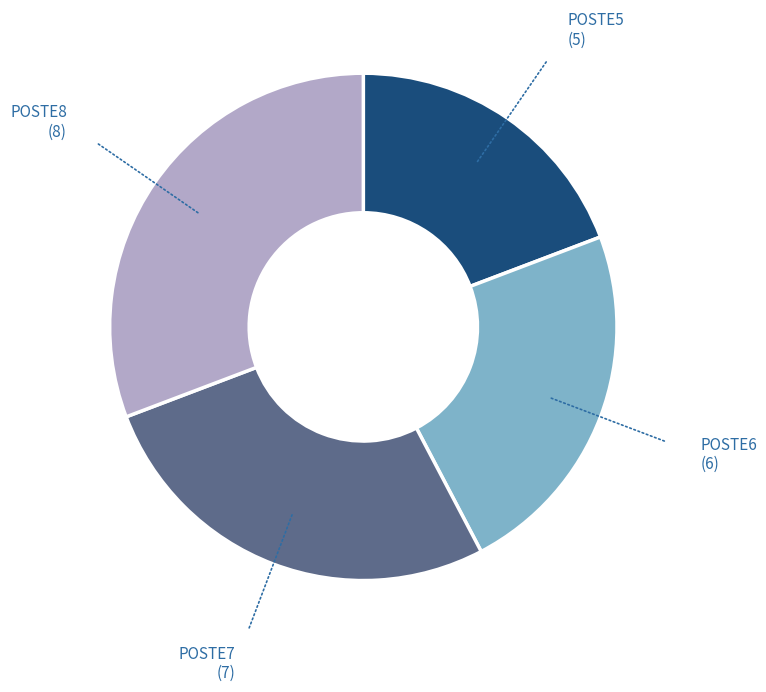

Does any single category account for the majority?

No